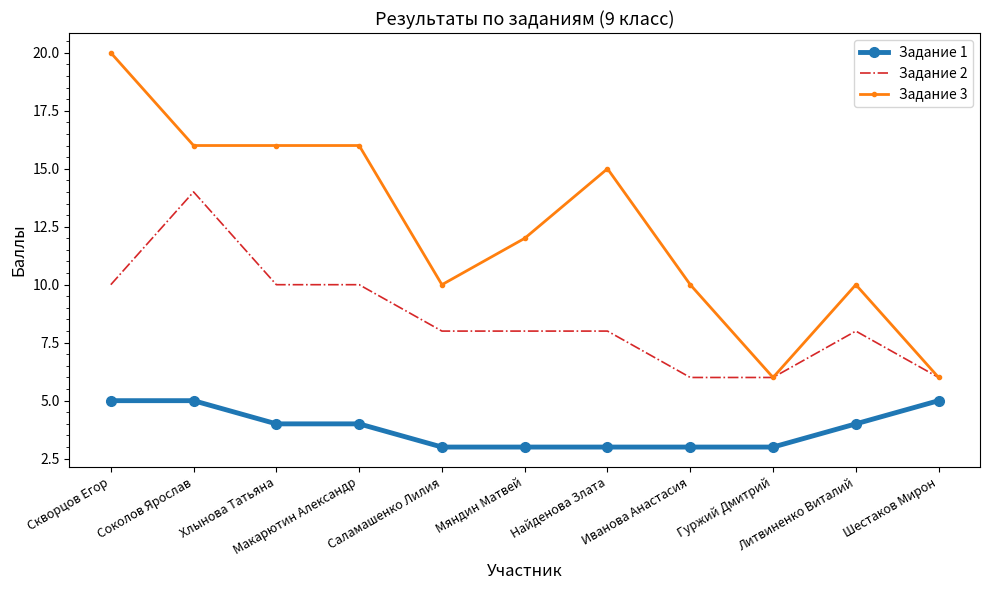

Rank the series by their average value, from highest to lowest.

Задание 3, Задание 2, Задание 1